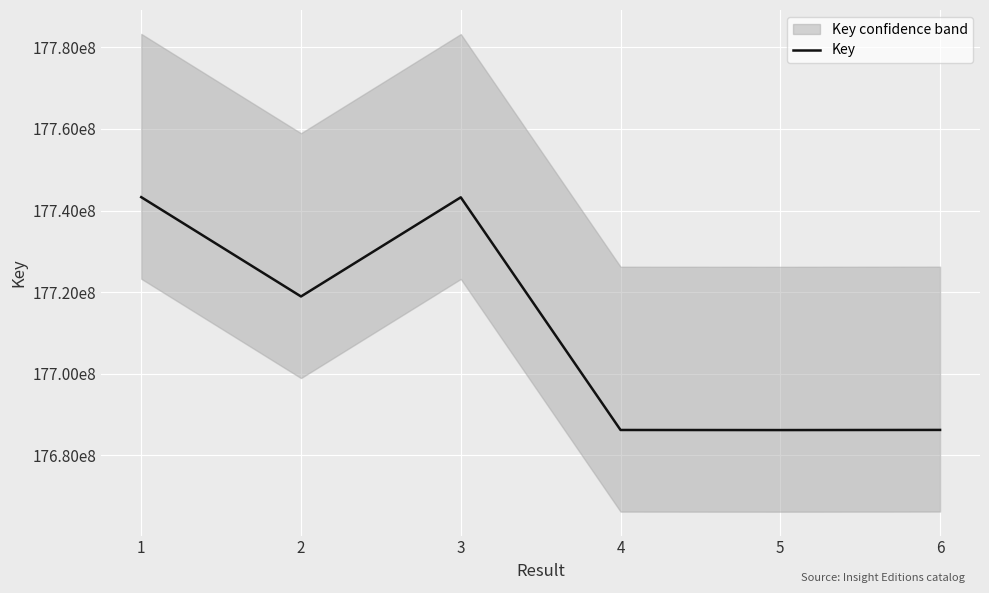

Where does the data first go above 177189471?

1